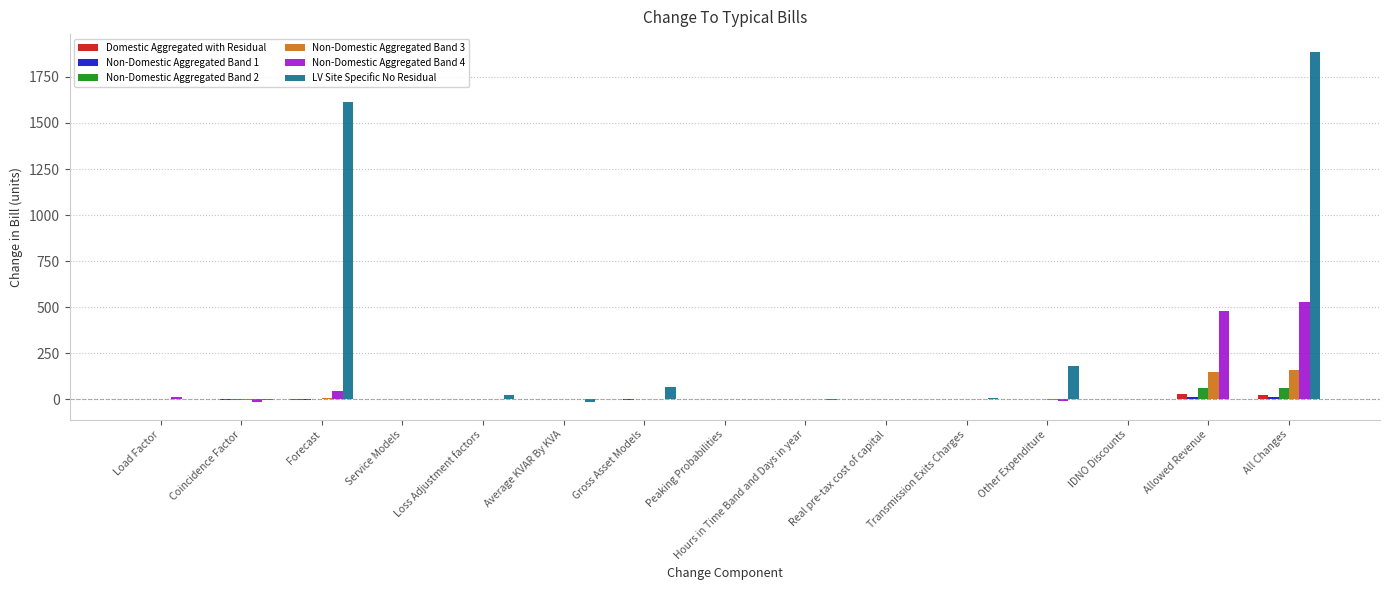

At which category is the sum across all series the highest?

All Changes